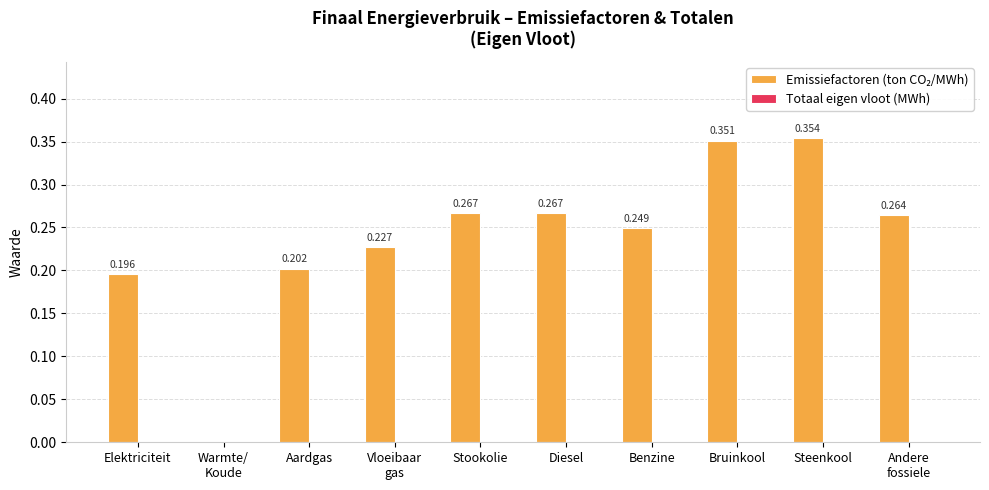

Which label corresponds to the largest value in the chart?

Steenkool